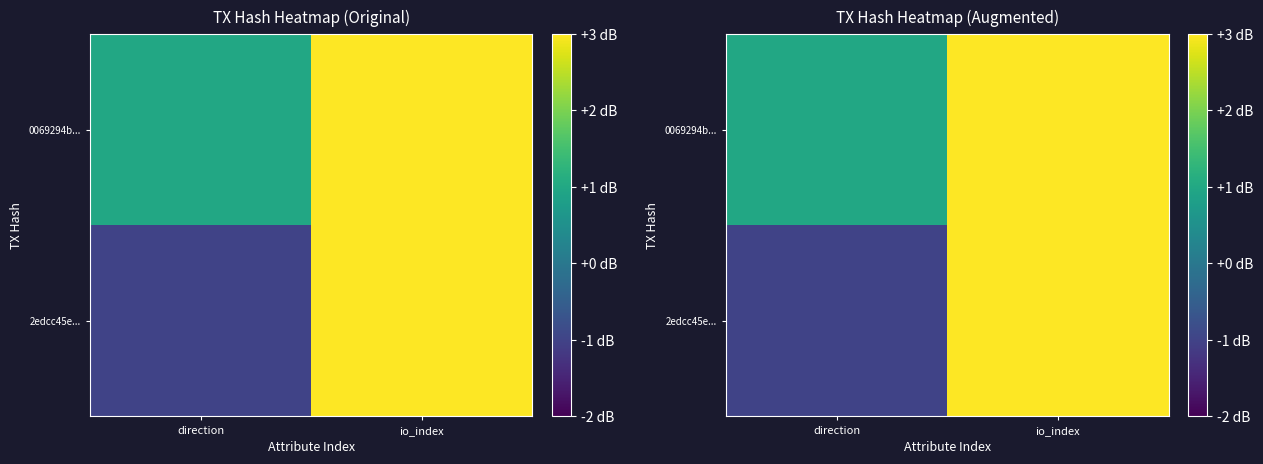

Which has a higher value, direction or io_index?

io_index